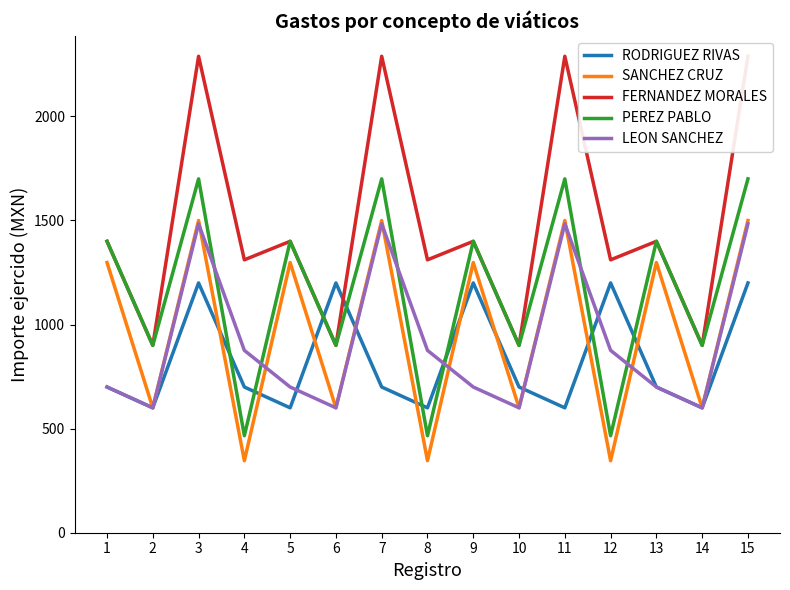

What is the value of the RODRIGUEZ RIVAS point at the 3rd from the left?

1200